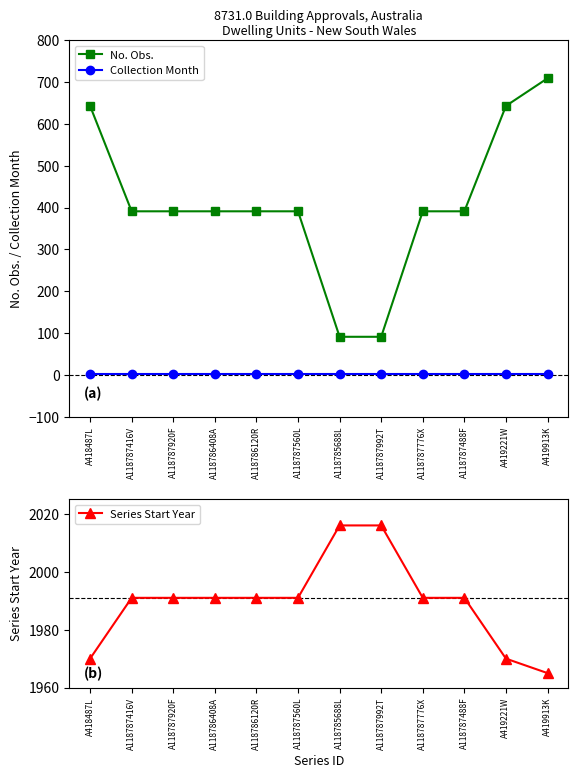

What is the difference between the maximum and minimum values in the No. Obs. series?

618